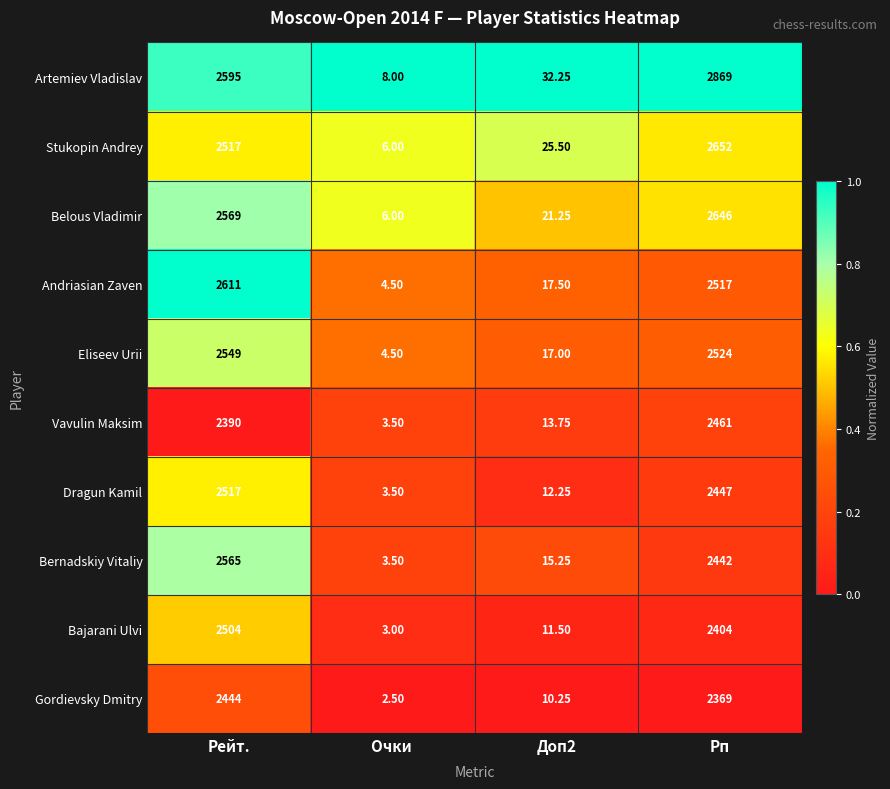

Which series changed the most between Очки  and Рп?

Artemiev Vladislav